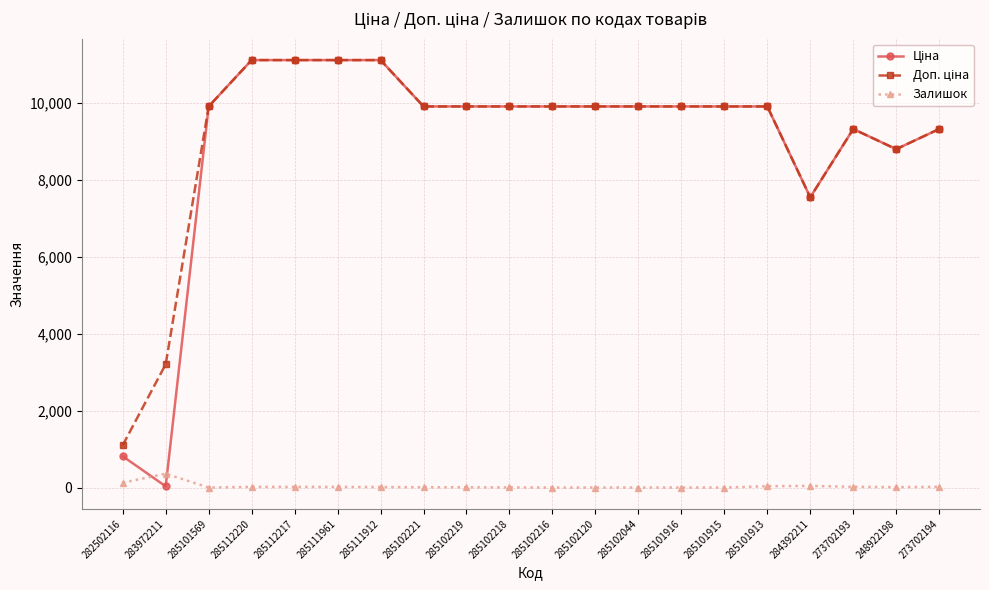

At which label does Залишок first exceed 14?

282502116